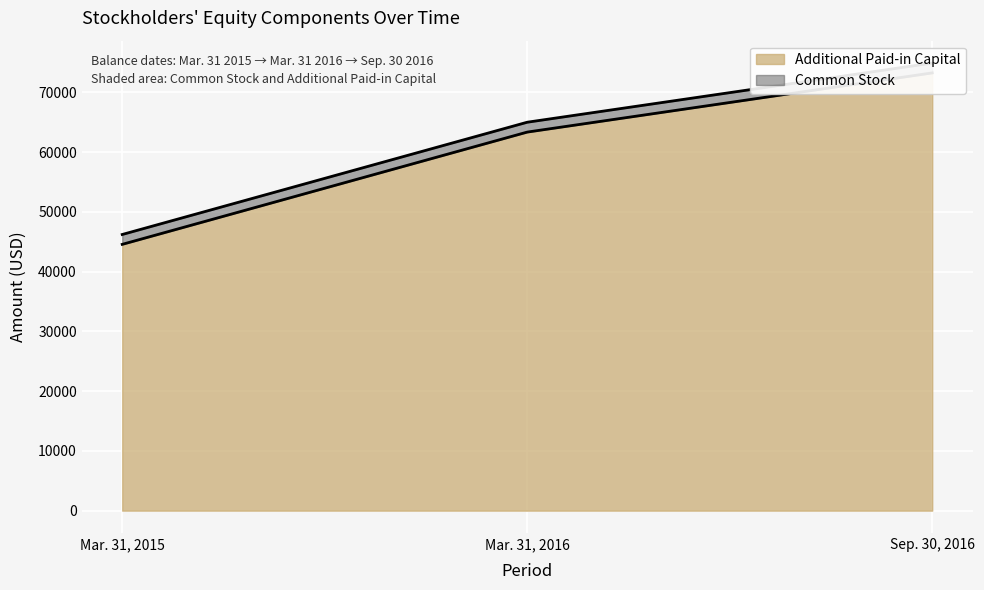

Is it true that the value at Sep. 30, 2016 is 73232?

True